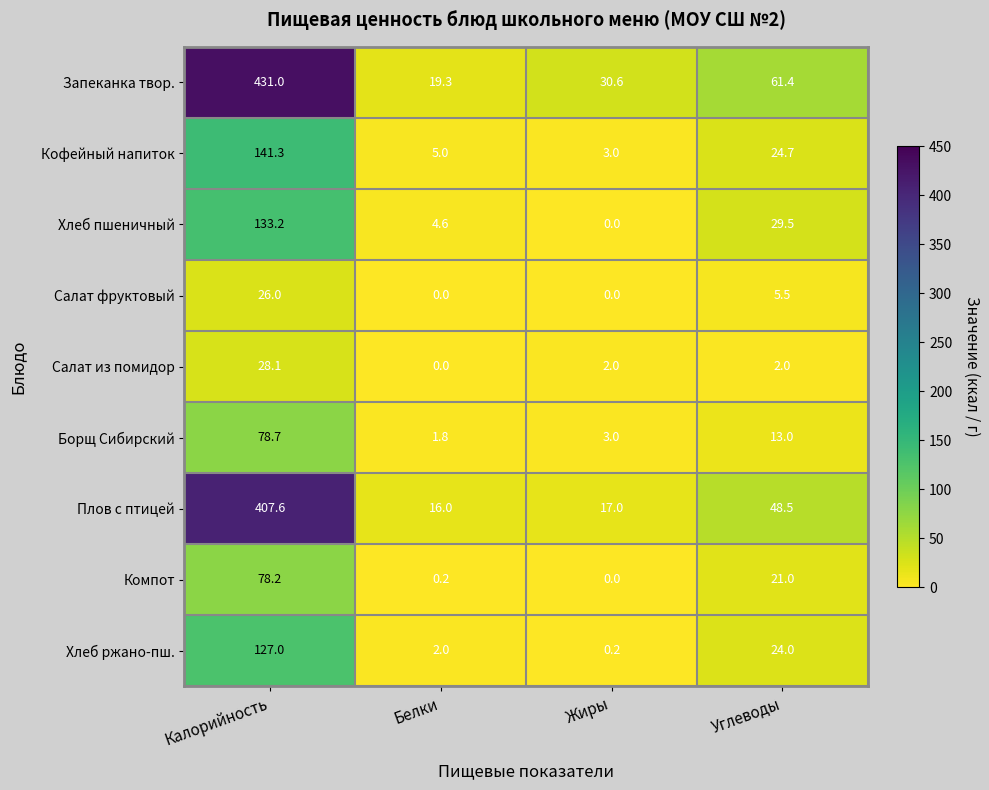

Is the value of Хлеб пшеничный at Калорийность greater than the value of Салат из помидор at Жиры?

Yes